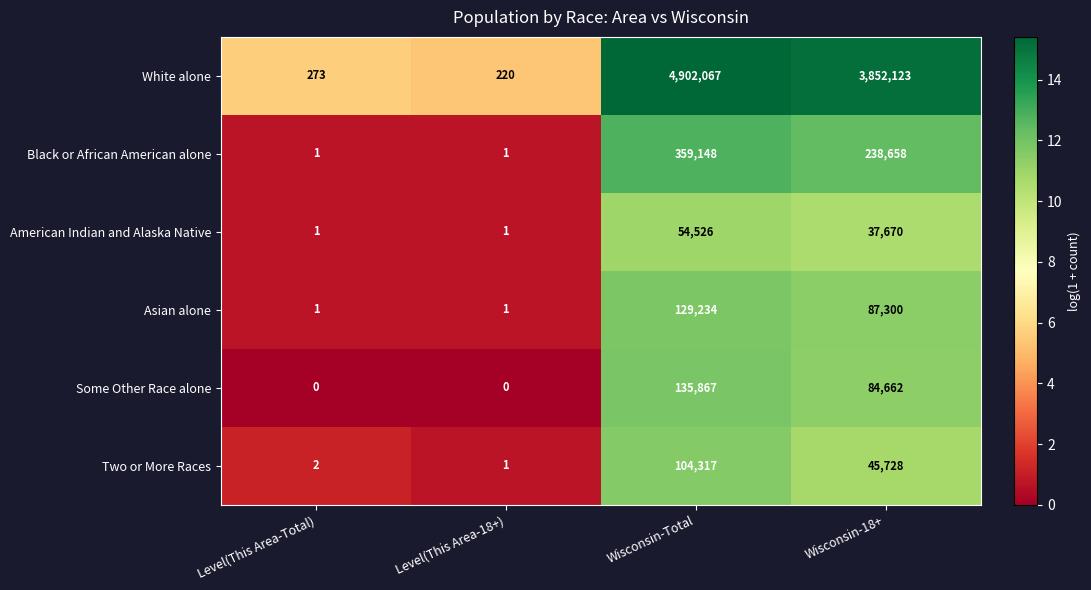

List the series in order of their peak value, lowest first.

American Indian and Alaska Native, Two or More Races, Asian alone, Some Other Race alone, Black or African American alone, White alone